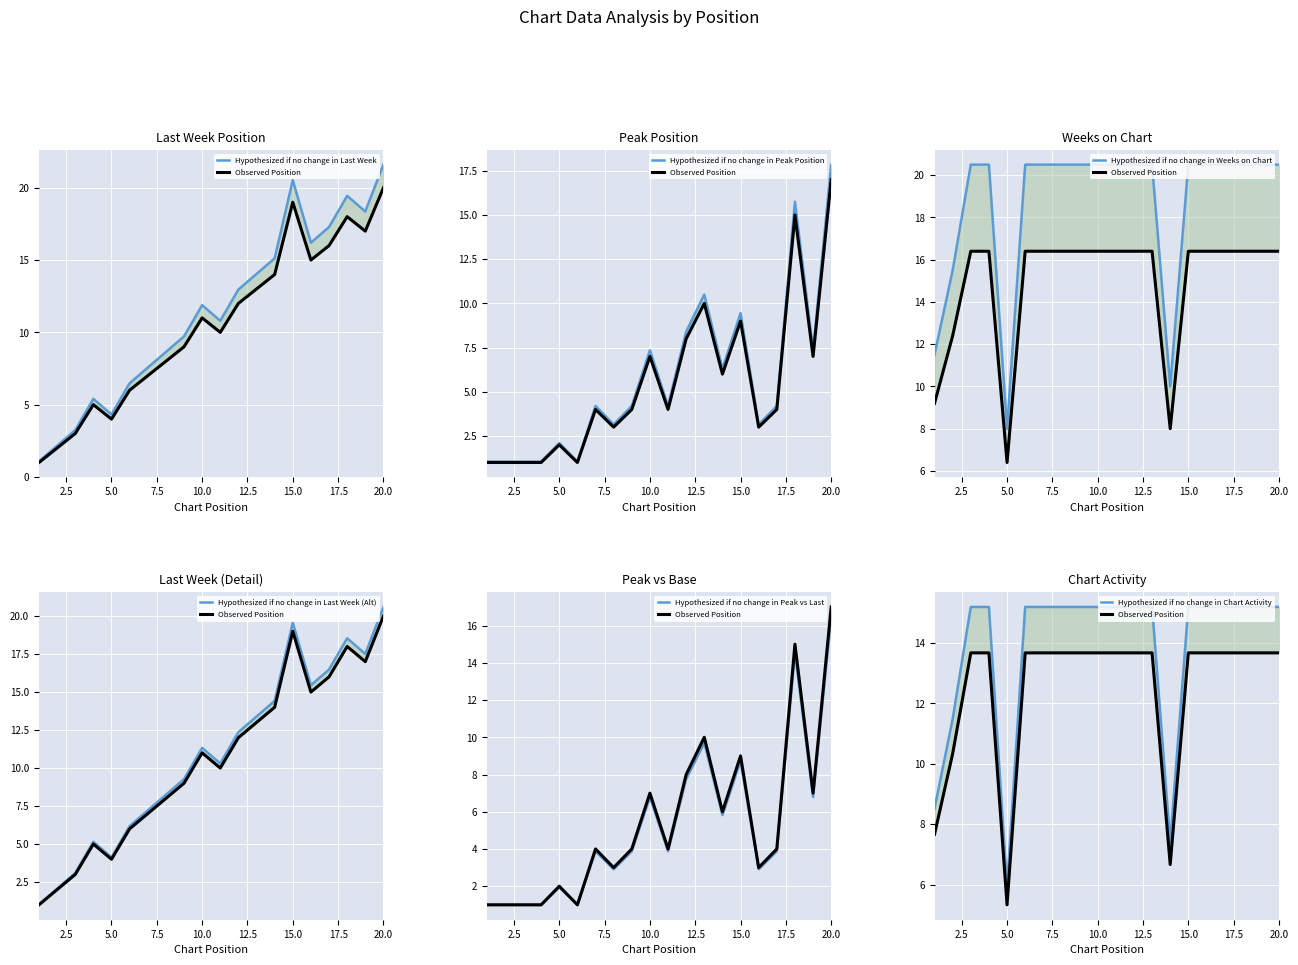

After their last crossing, which series has the higher values: Weeks on Chart or Peak Position?

Peak Position